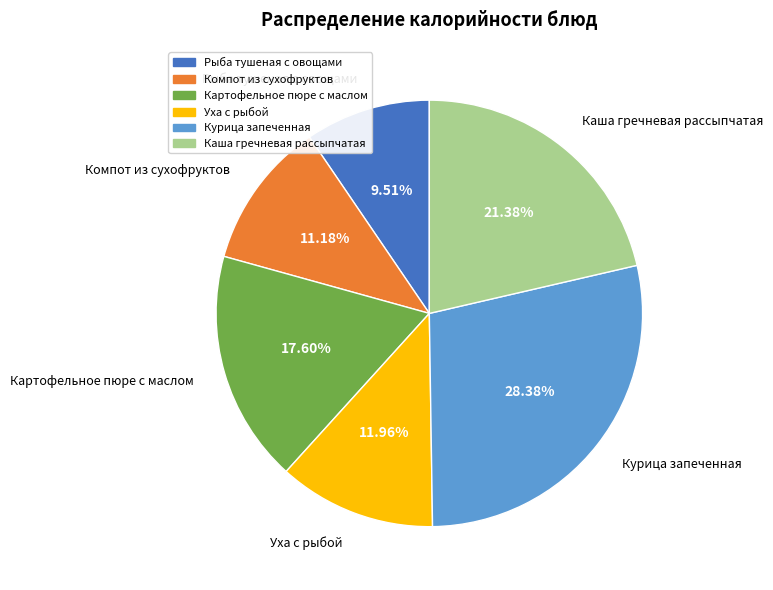

Is there any slice that represents more than half of the pie?

No